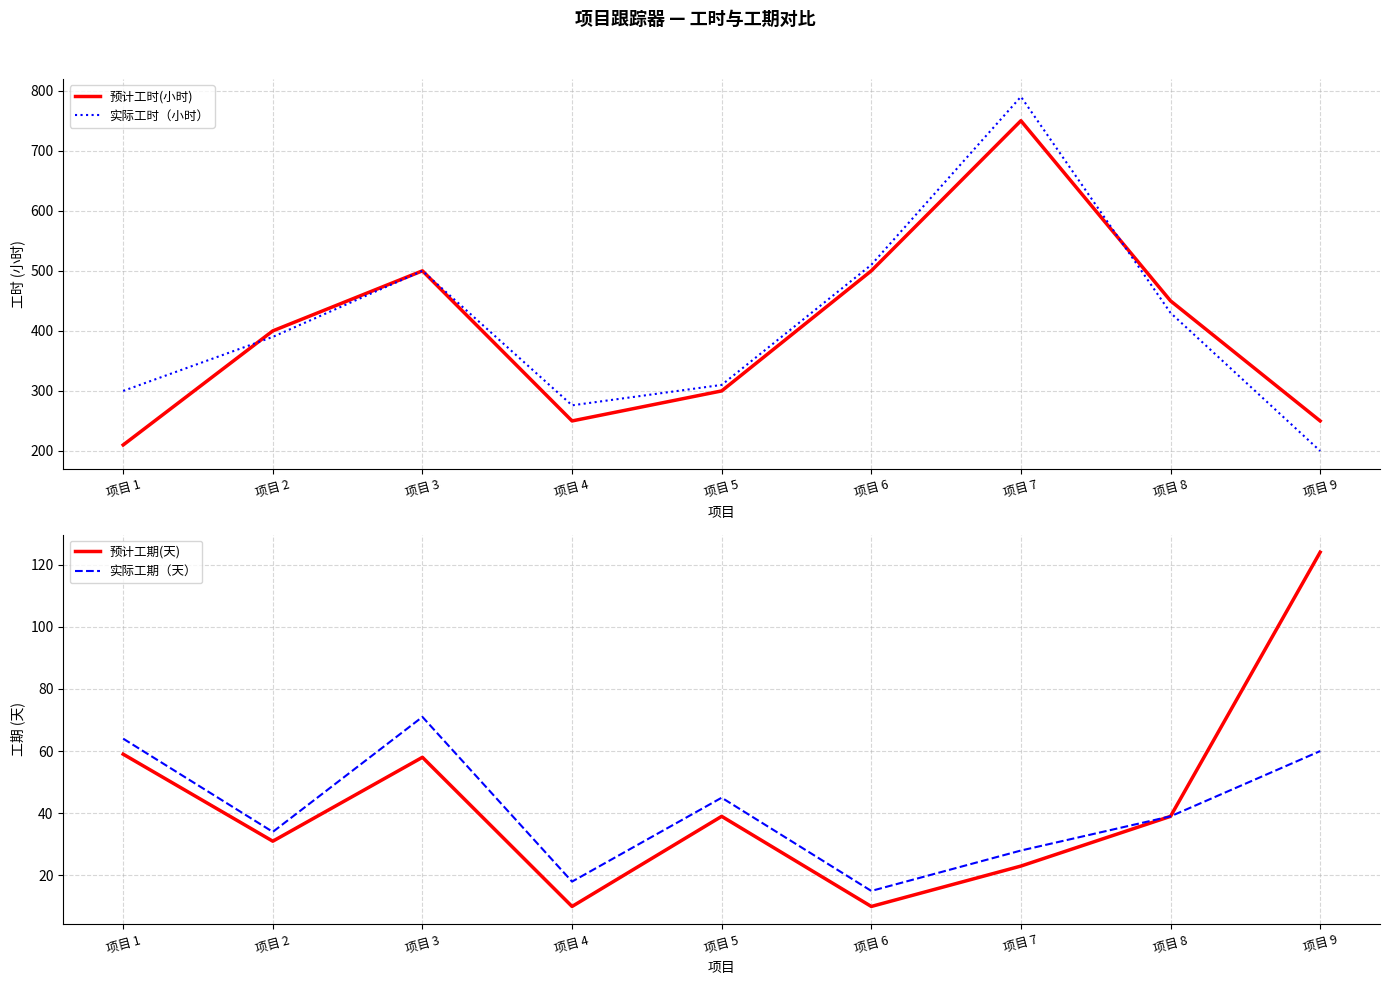

Between 项目 8 and 项目 4, which is larger?

项目 8